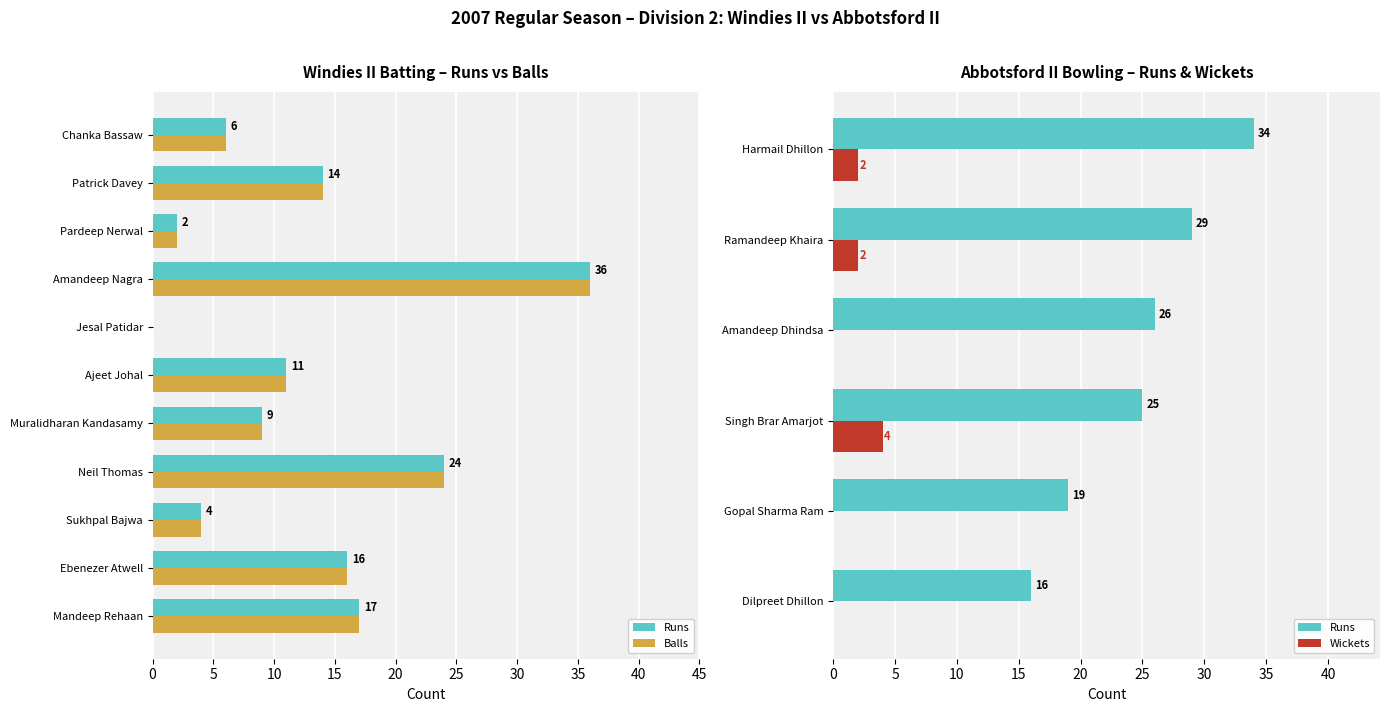

What is the average value of the Balls series?

13